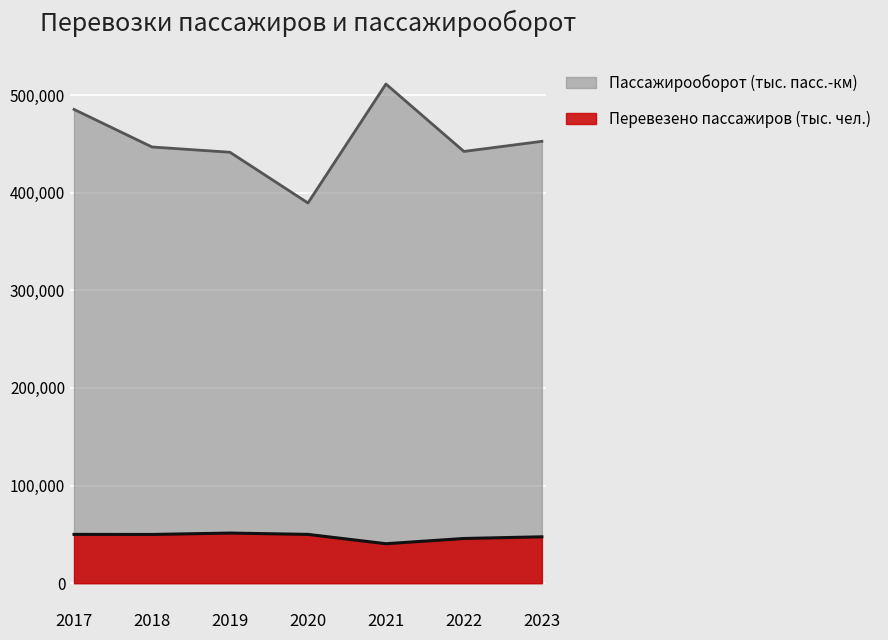

The value of Пассажирооборот (тыс. пасс.-км) at 2022 is 789044.0. True or false?

False